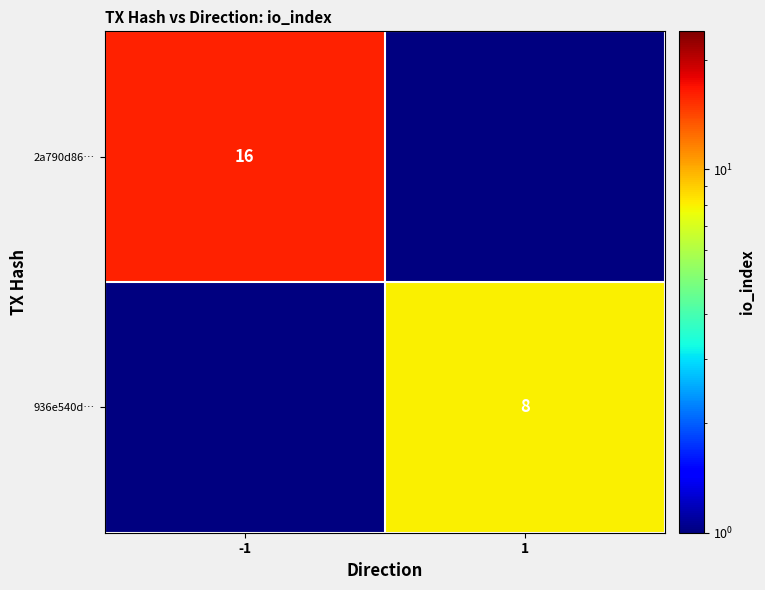

The 2a790d86… series shows 23 at -1. True or false?

False